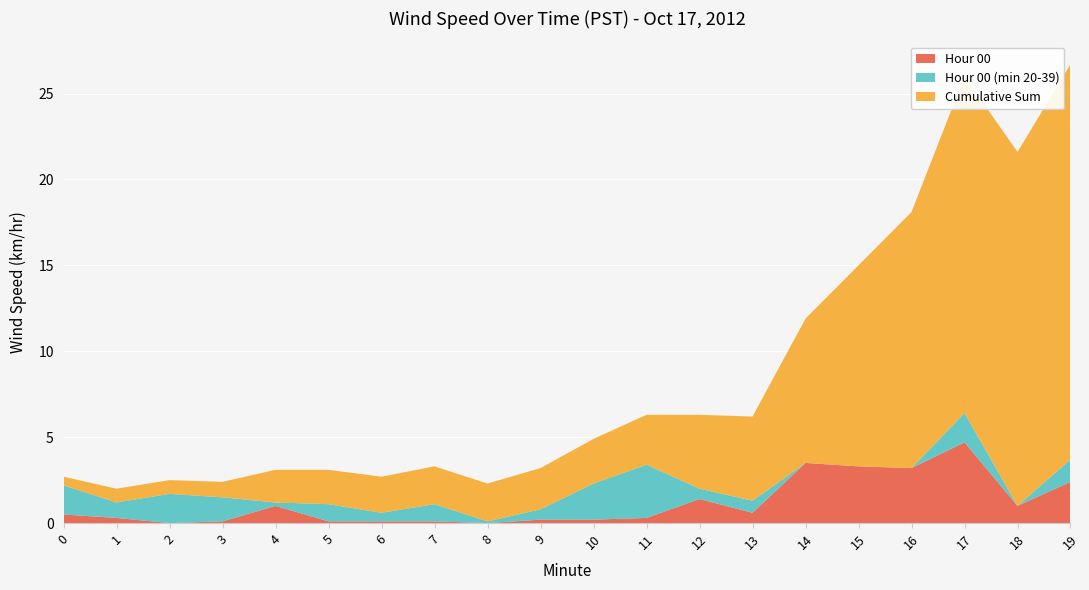

The value of Hour 00 at 18 is 1.0. True or false?

True